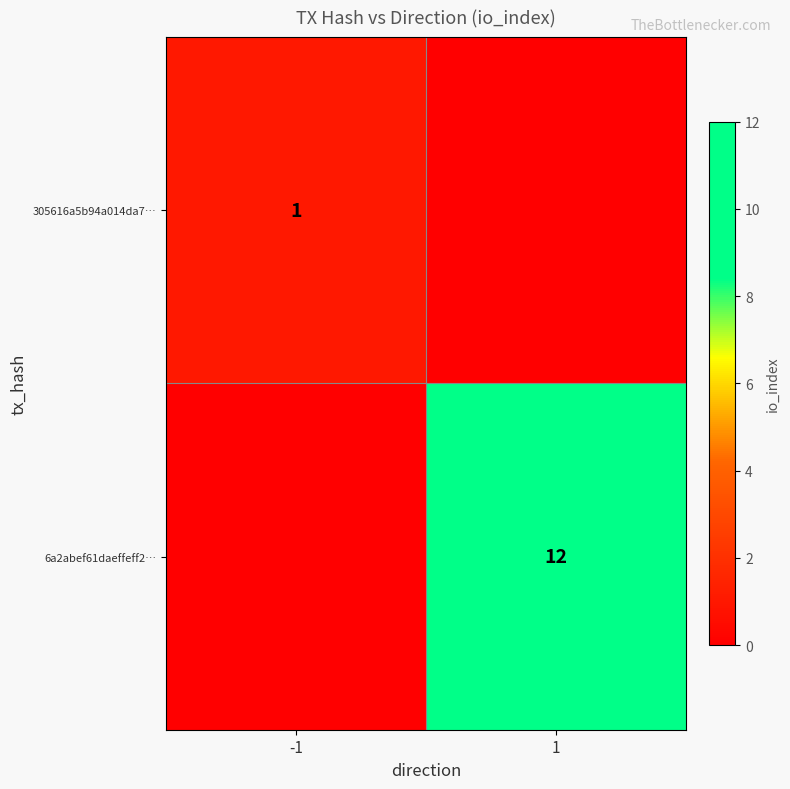

At how many categories does at least one series exceed 2?

1